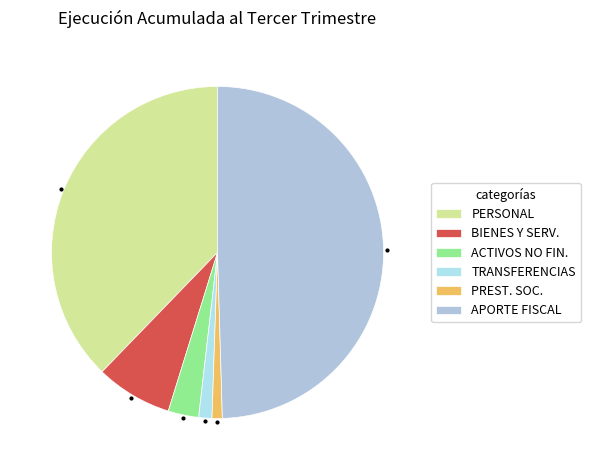

Which slice is the largest?

APORTE FISCAL